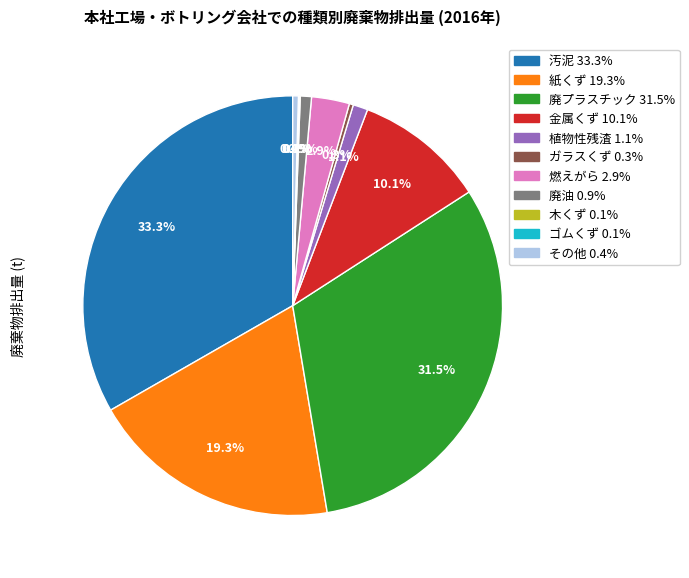

What is the largest slice in the pie chart?

汚泥